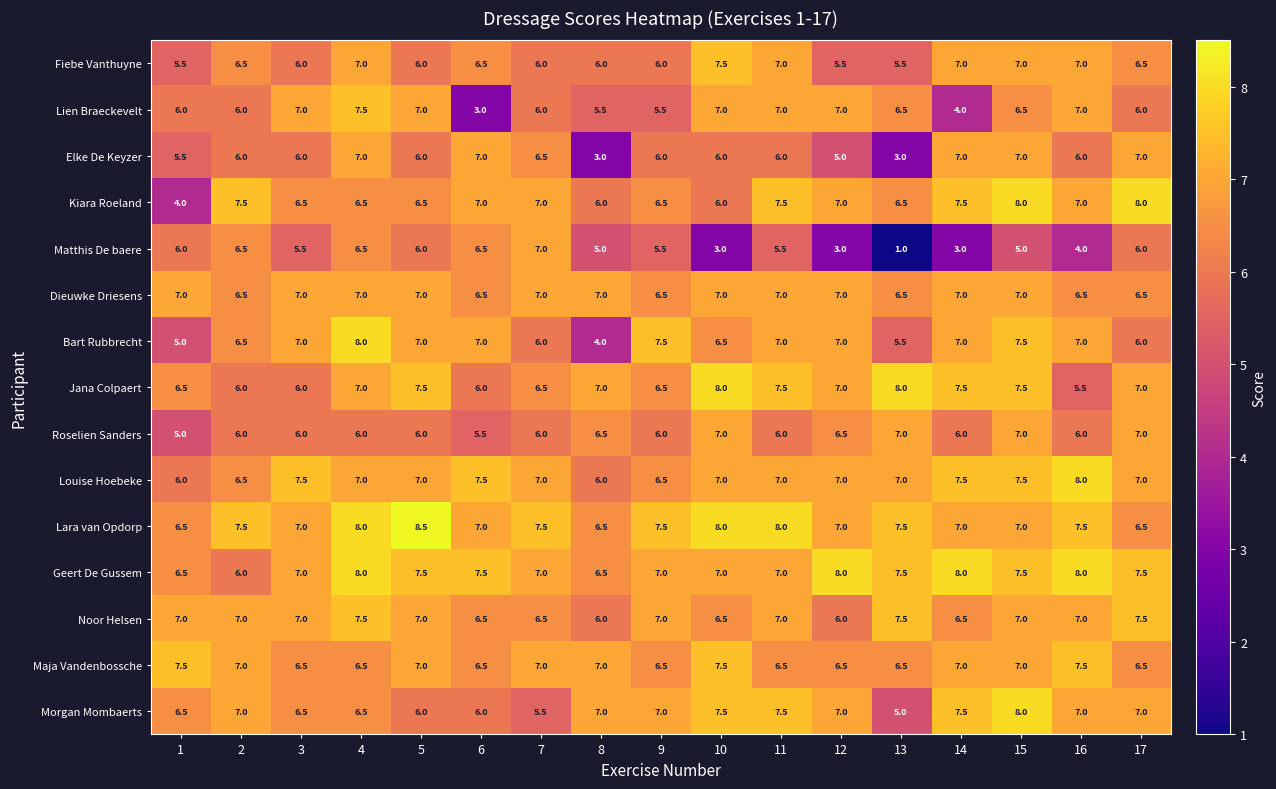

What is the difference between the maximum and minimum values in the Dieuwke Driesens series?

0.5